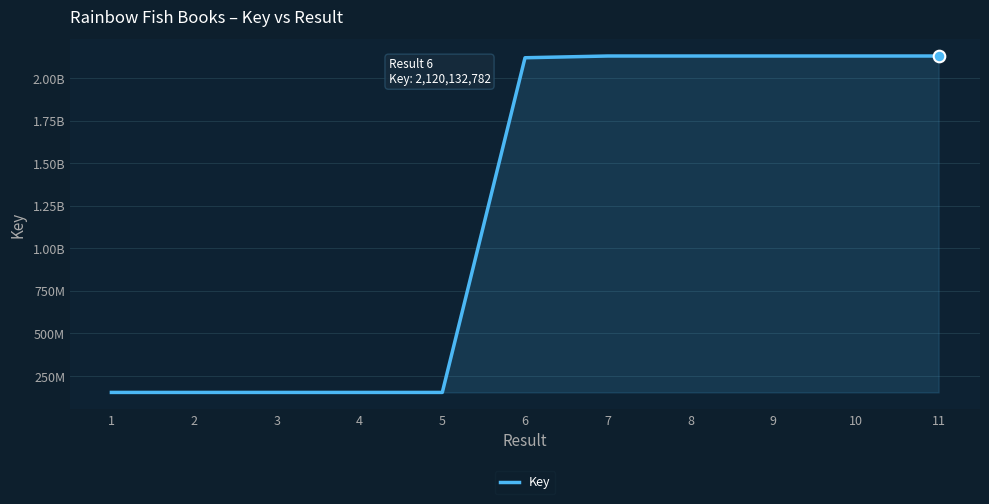

What is the change in value from 4 to 10?

+1976769726